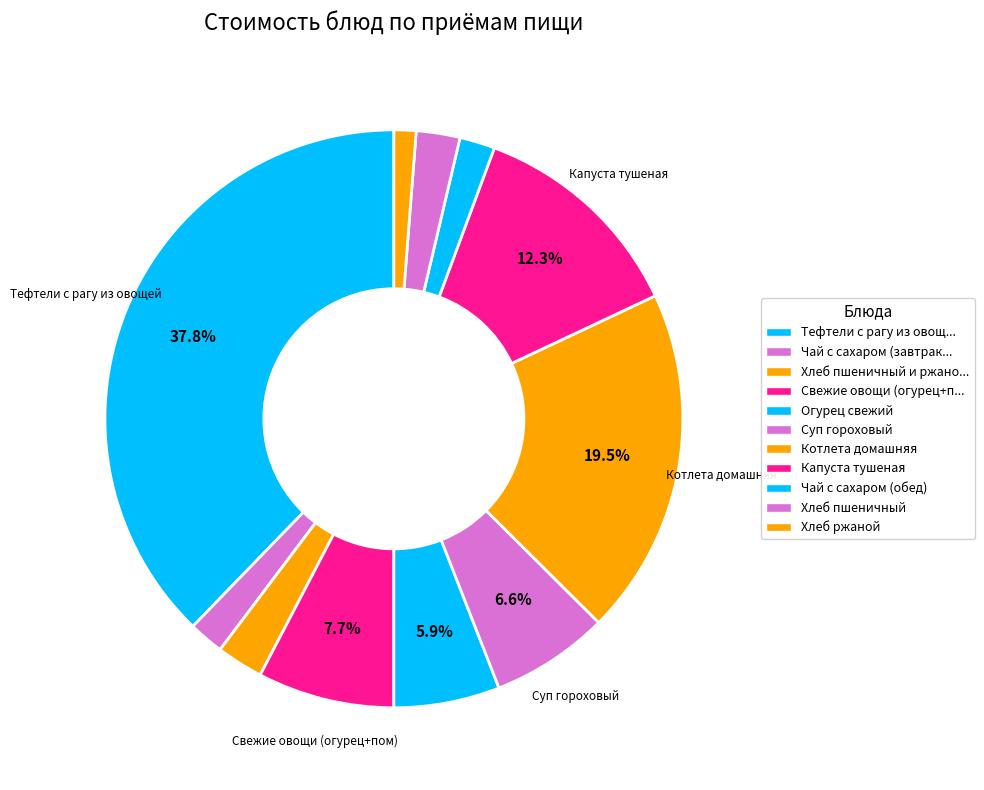

Is there a majority slice in this chart?

No